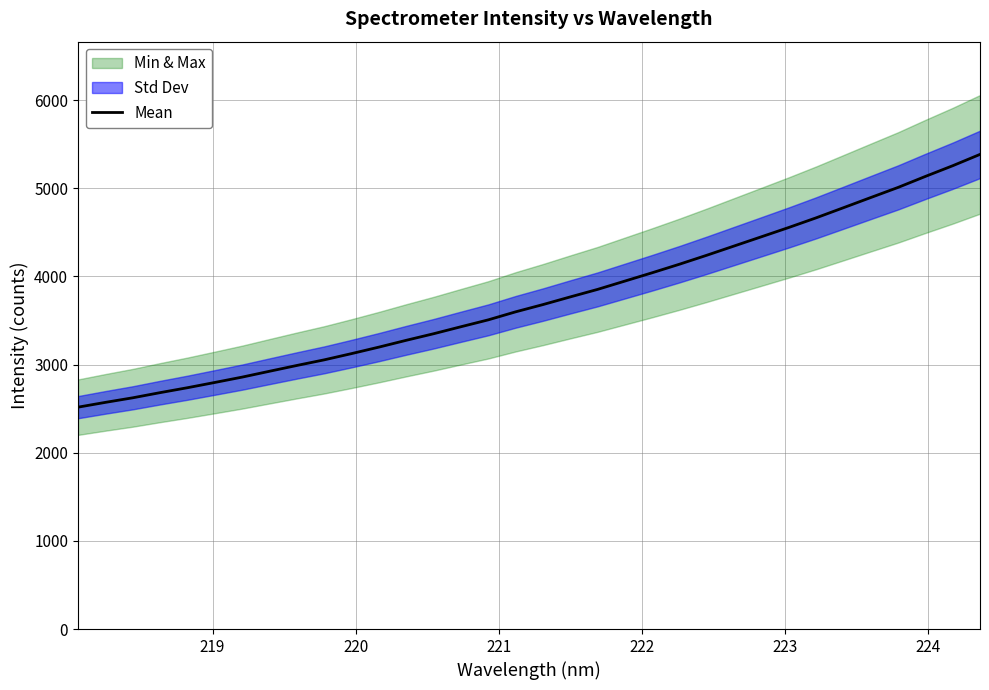

Reading right to left, list all the values displayed in this chart.

5384.8	5256.2	5135.0	5010.2	4895.5	4780.1	4665.3	4556.1	4450.8	4346.0	4241.1	4139.5	4042.3	3947.9	3853.4	3768.1	3680.9	3598.7	3507.8	3429.6	3350.2	3275.7	3198.4	3124.8	3054.0	2990.3	2924.5	2858.0	2797.4	2737.7	2681.8	2623.2	2571.4	2517.0